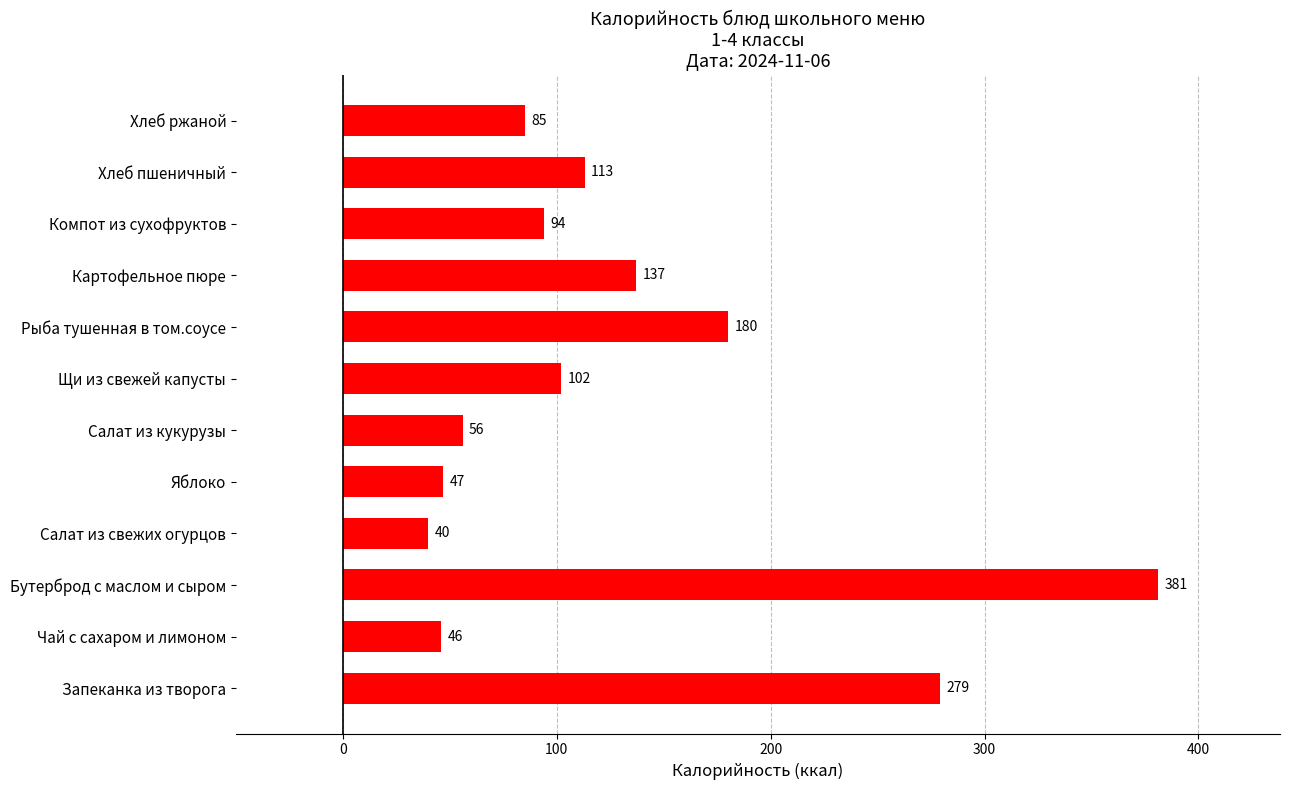

Which category has the lowest value across all series?

Салат из свежих огурцов